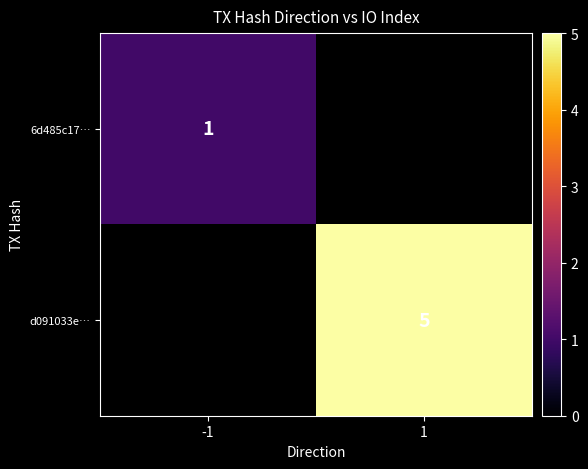

Is it true that d091033e… equals 5 at 1?

True